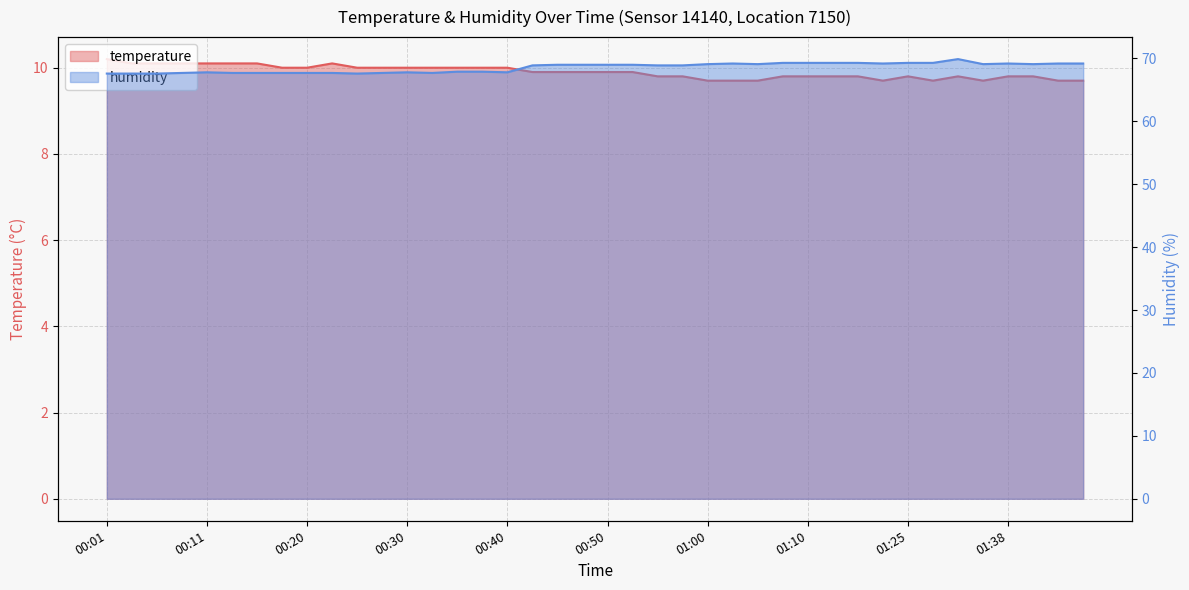

Is the value of temperature at 01:28 greater than the value of humidity at 00:30?

No